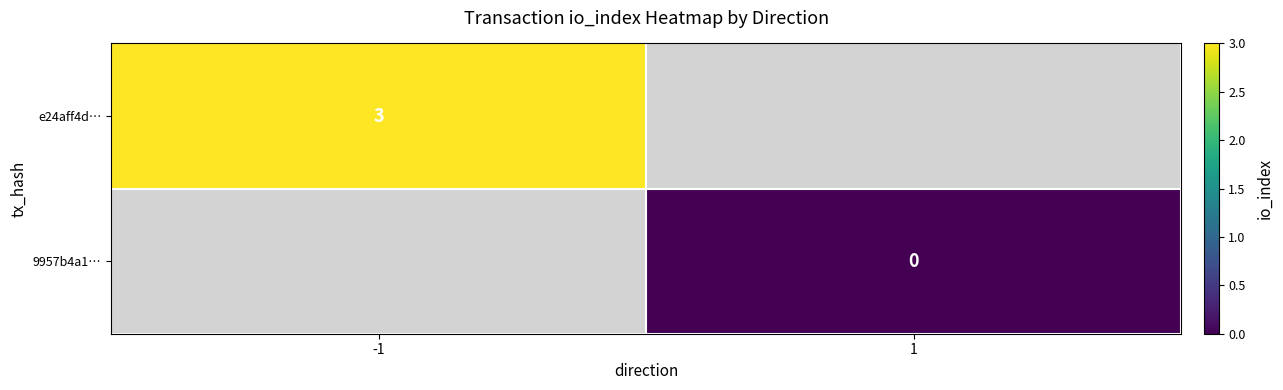

The value of e24aff4d… at -1 is 1. True or false?

False